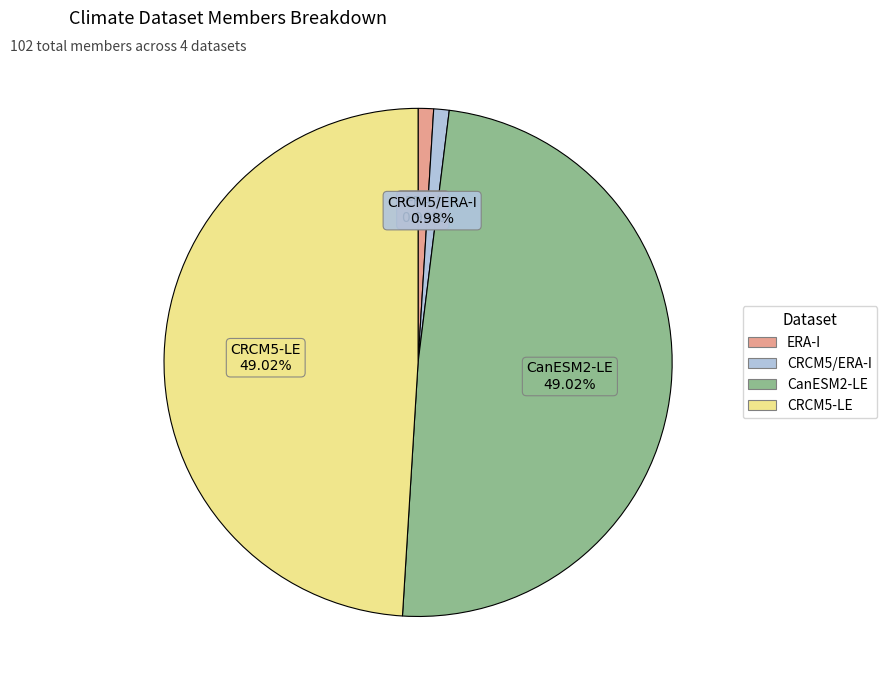

Does any single category account for the majority?

No